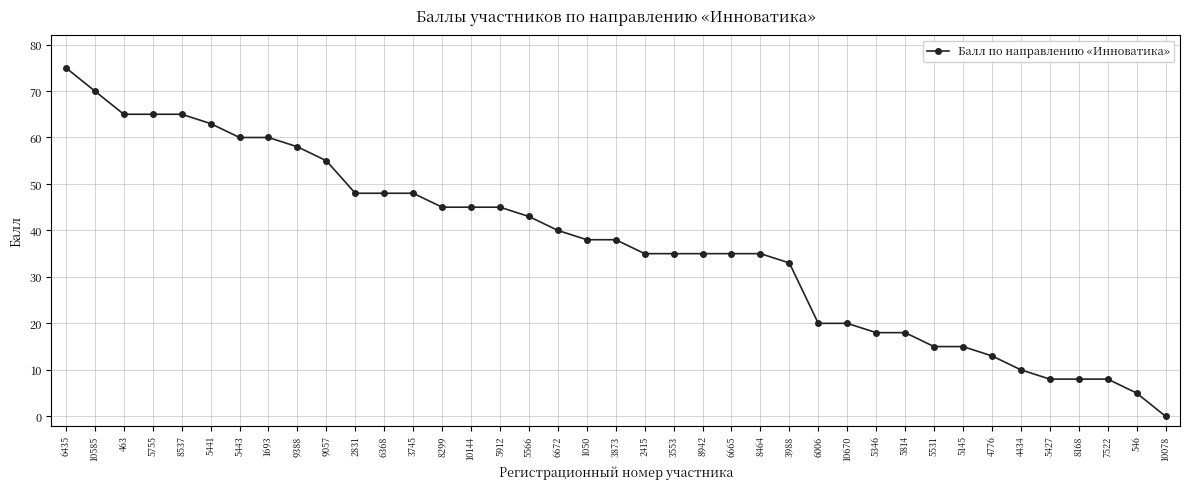

What is the change in value from 6368 to 3988?

-15